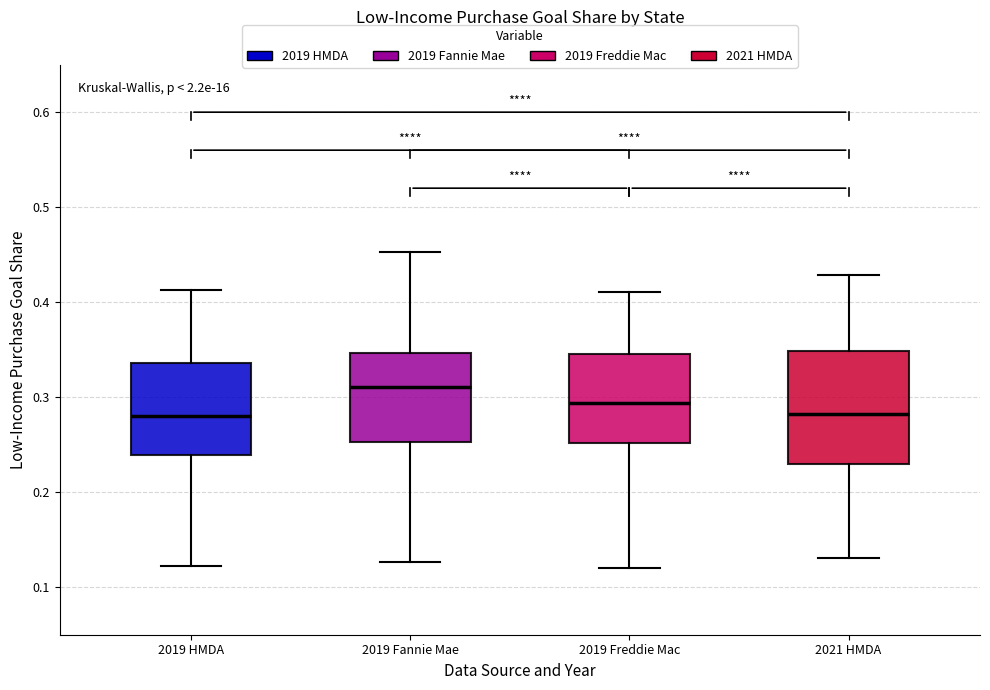

Comparing the boxes themselves (not the whiskers), which one is the tallest?

2021 HMDA